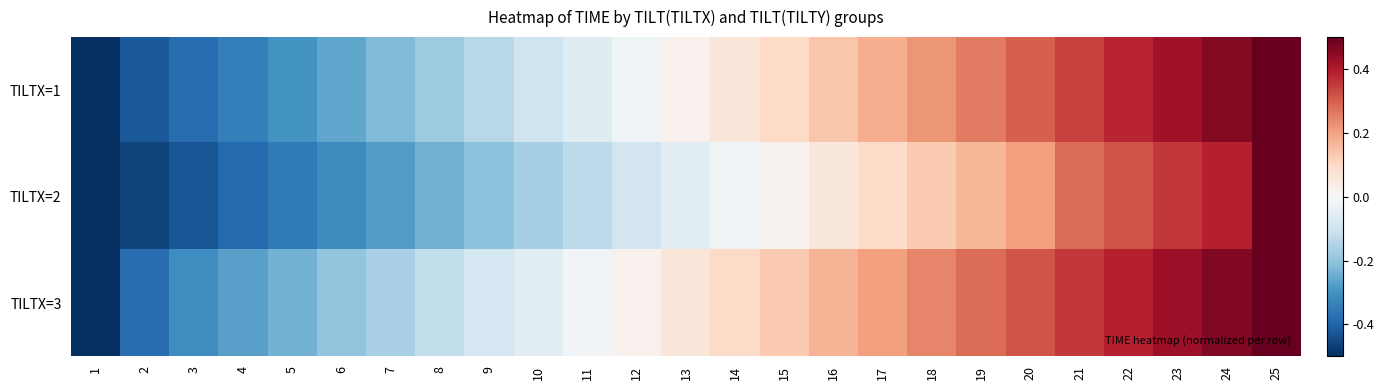

Rank the series by their maximum value, from lowest to highest.

TILTX=1, TILTX=2, TILTX=3